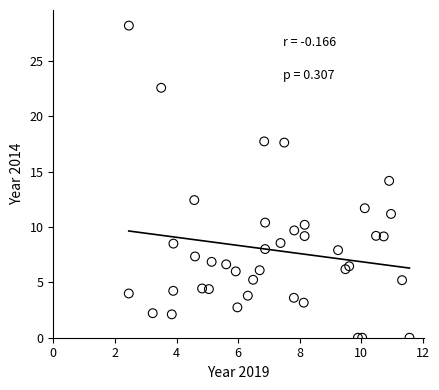

What is the range of X values (max minus min)?

9.1